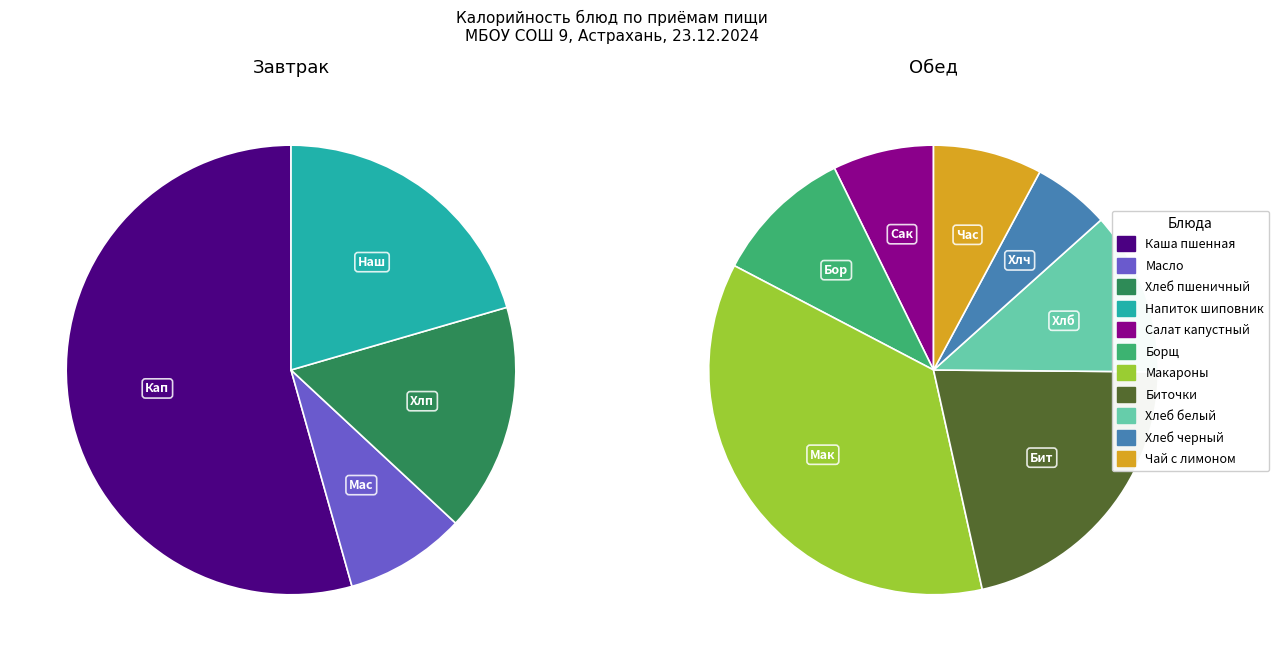

How much of the chart is everything except Обед?

47.2%